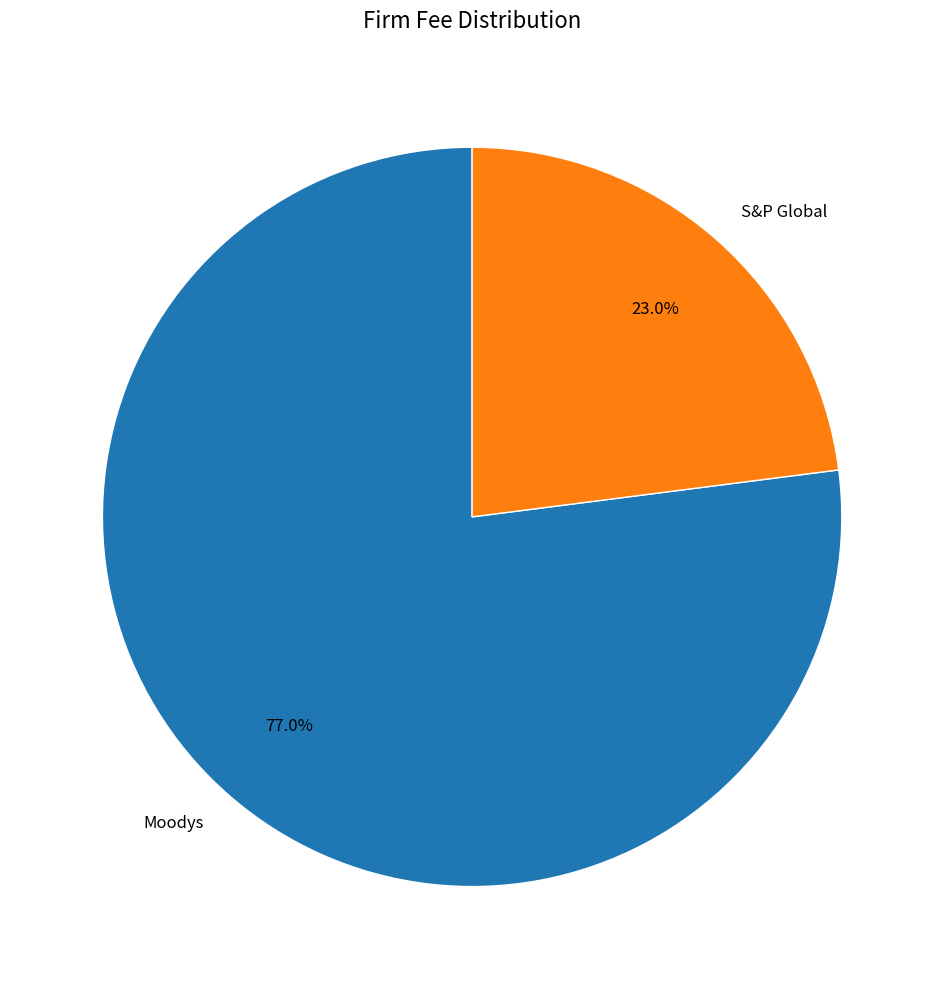

Which has a higher value, S&P Global or Moodys?

Moodys